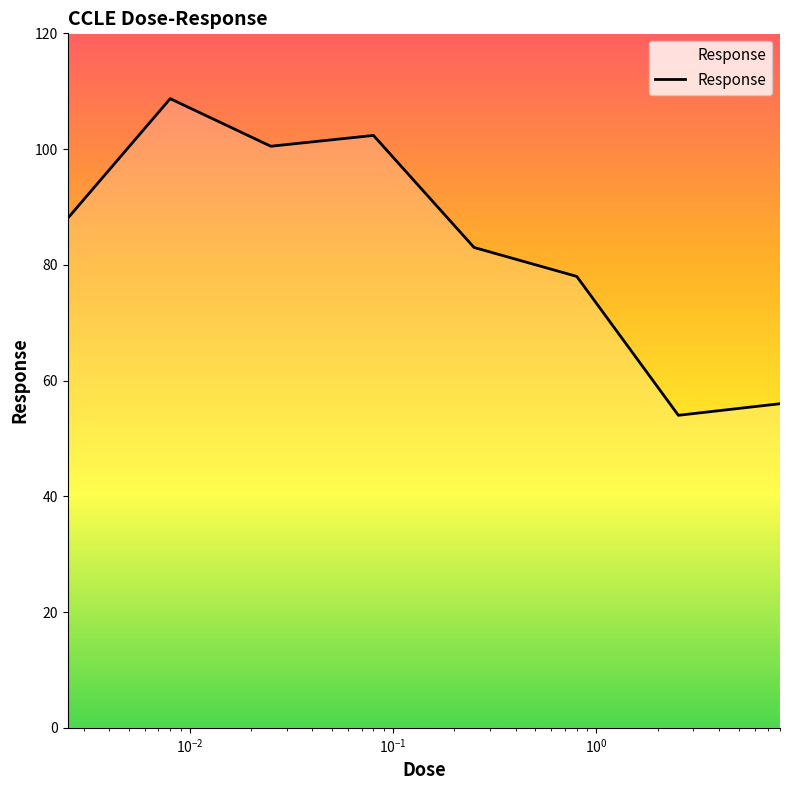

What is the minimum value shown in the chart?

54.0